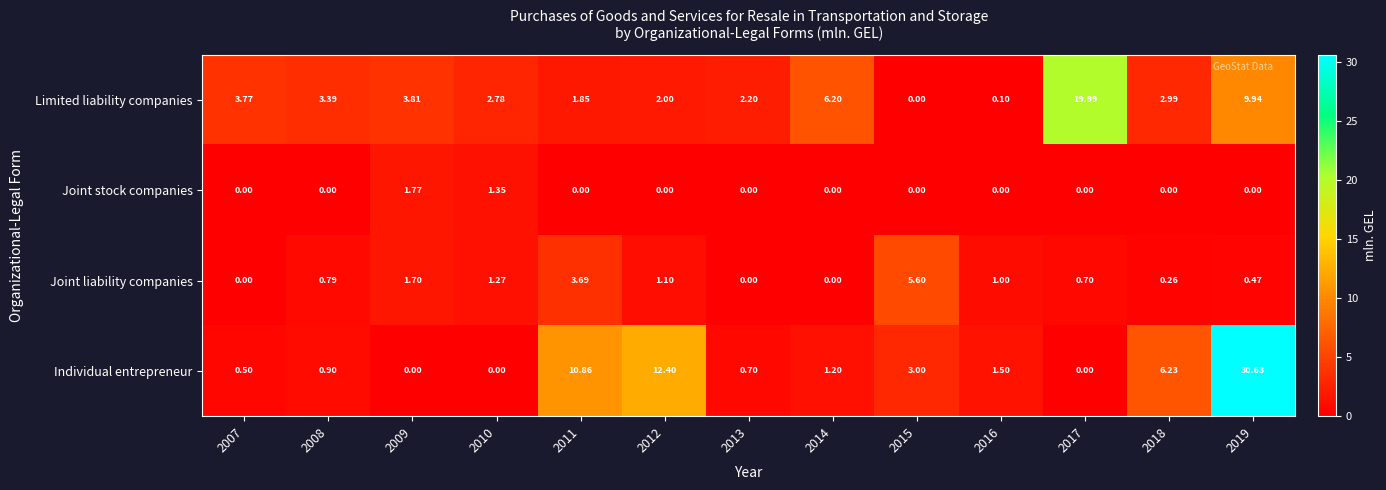

Which series has the largest total across all categories?

Individual entrepreneur